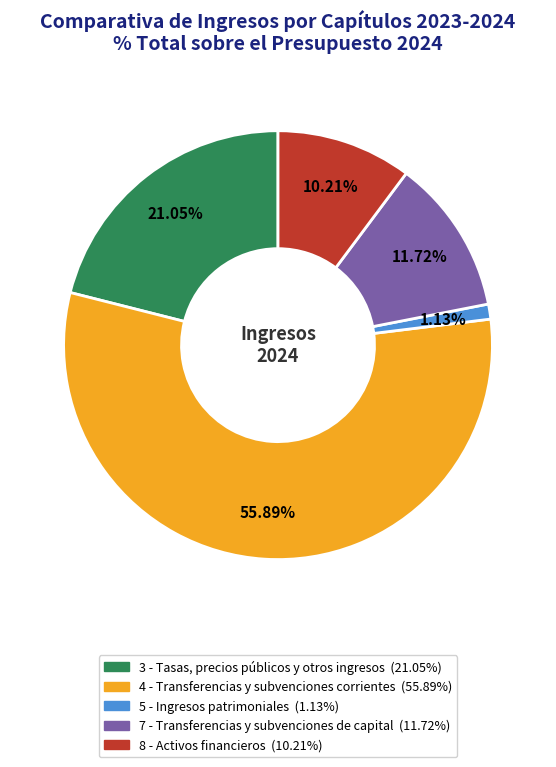

Does any single category account for the majority?

Yes